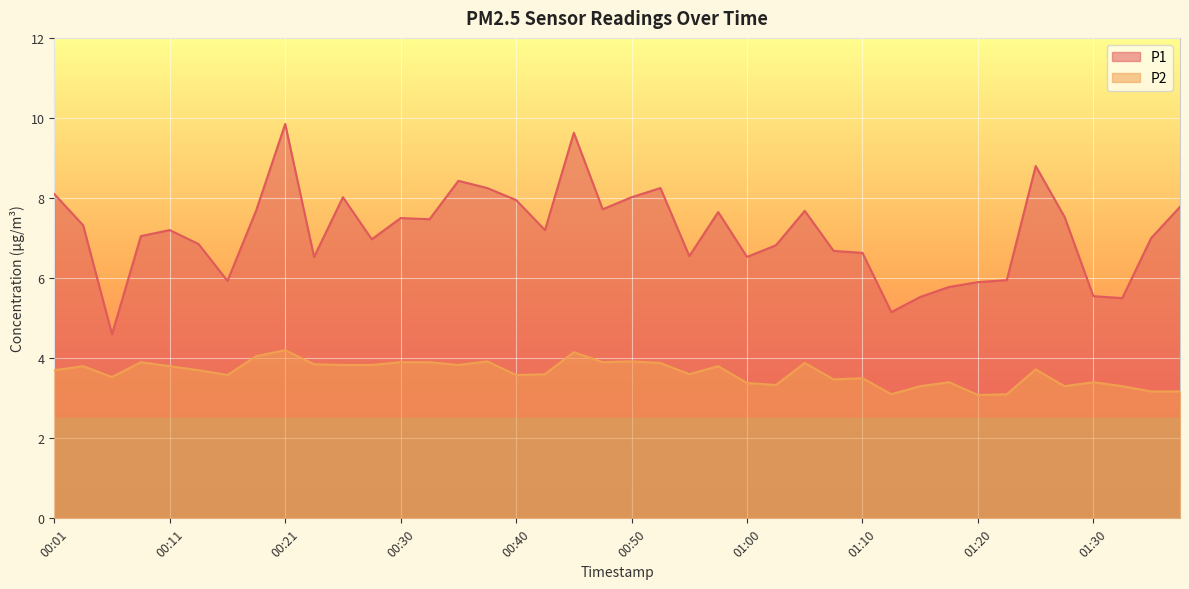

In P2, how many points are lower than both neighbors (excluding endpoints)?

11